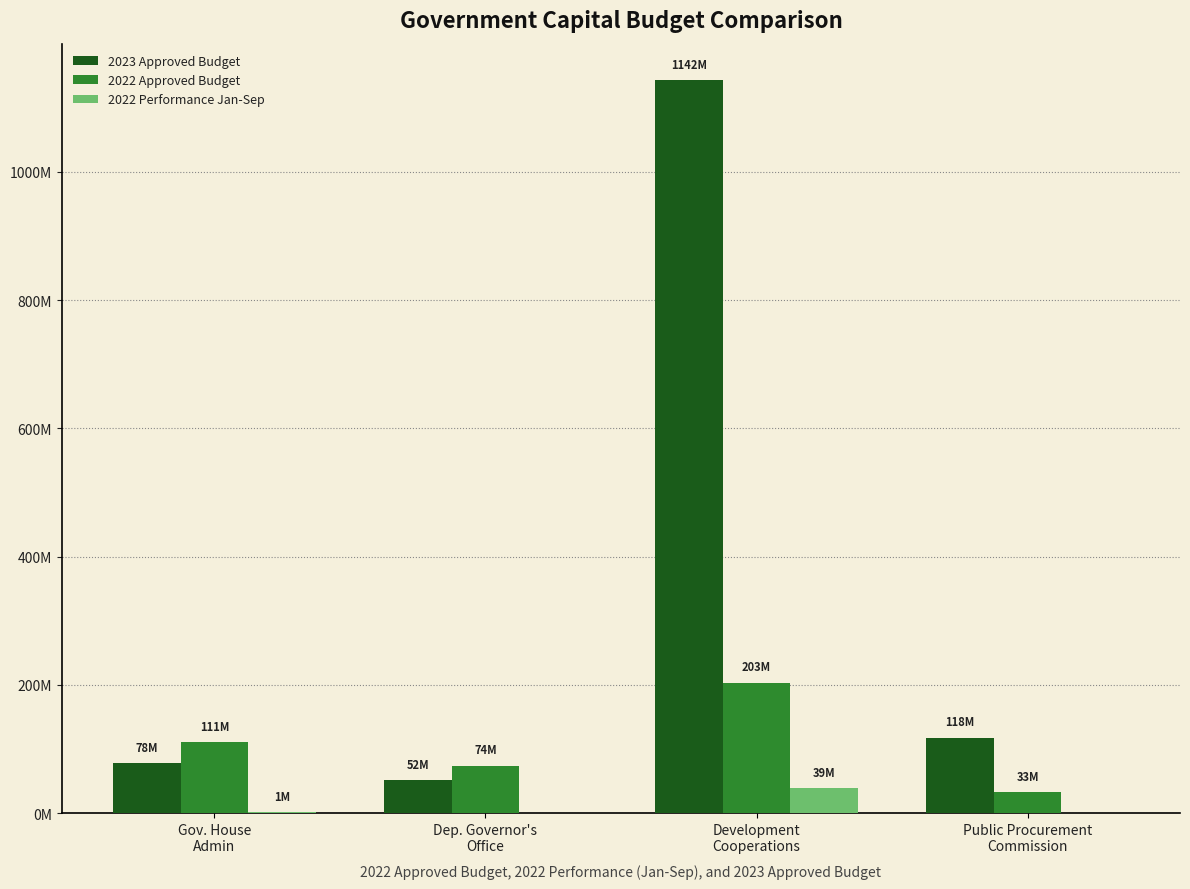

What is the value of the 2022 Performance Jan-Sep bar at the 1st from the left?

1479300